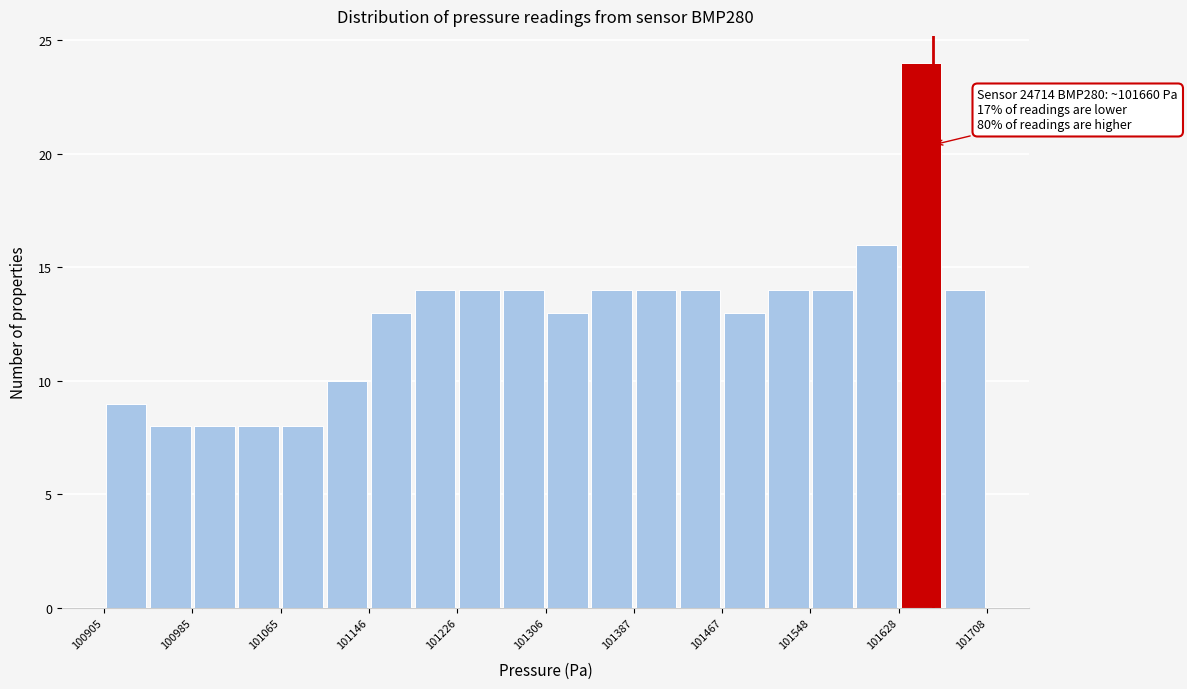

Which range on the x-axis has the tallest bar?

101630 to 101670